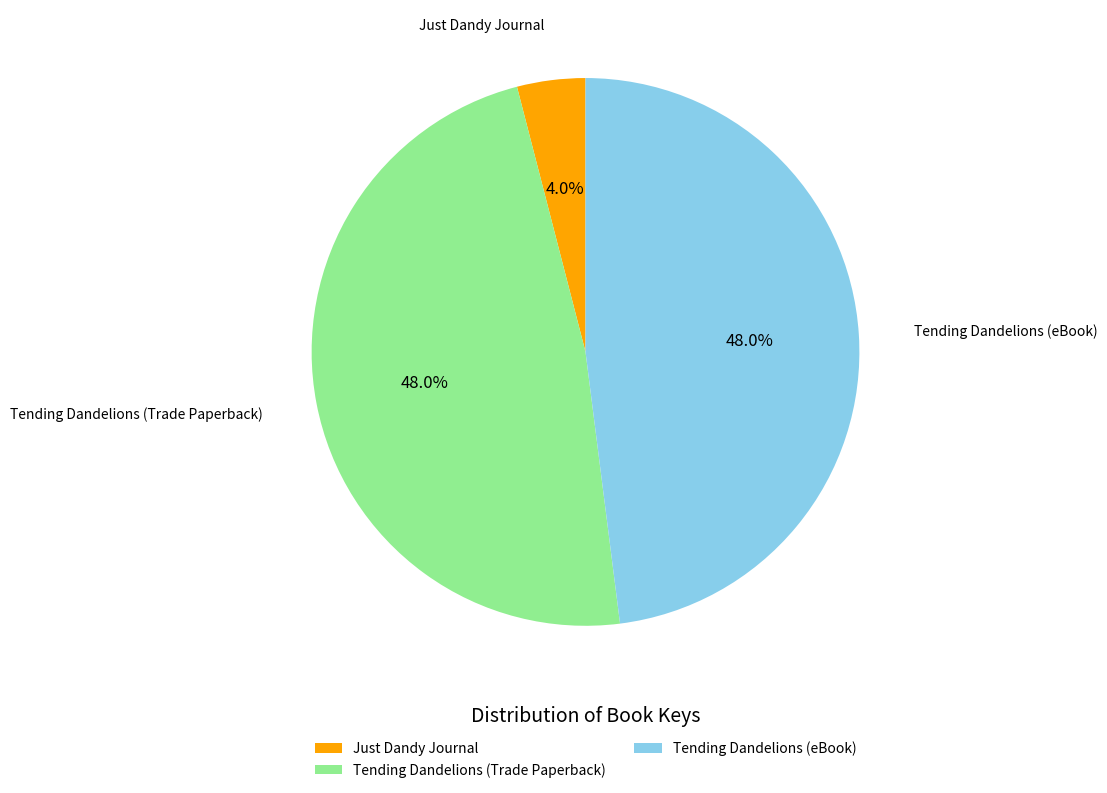

Is there any slice that represents more than half of the pie?

No